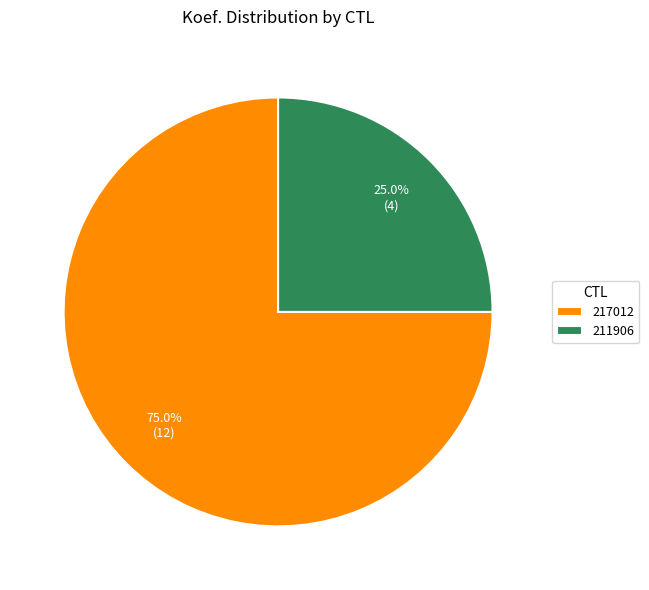

Count the number of slices in the pie.

2